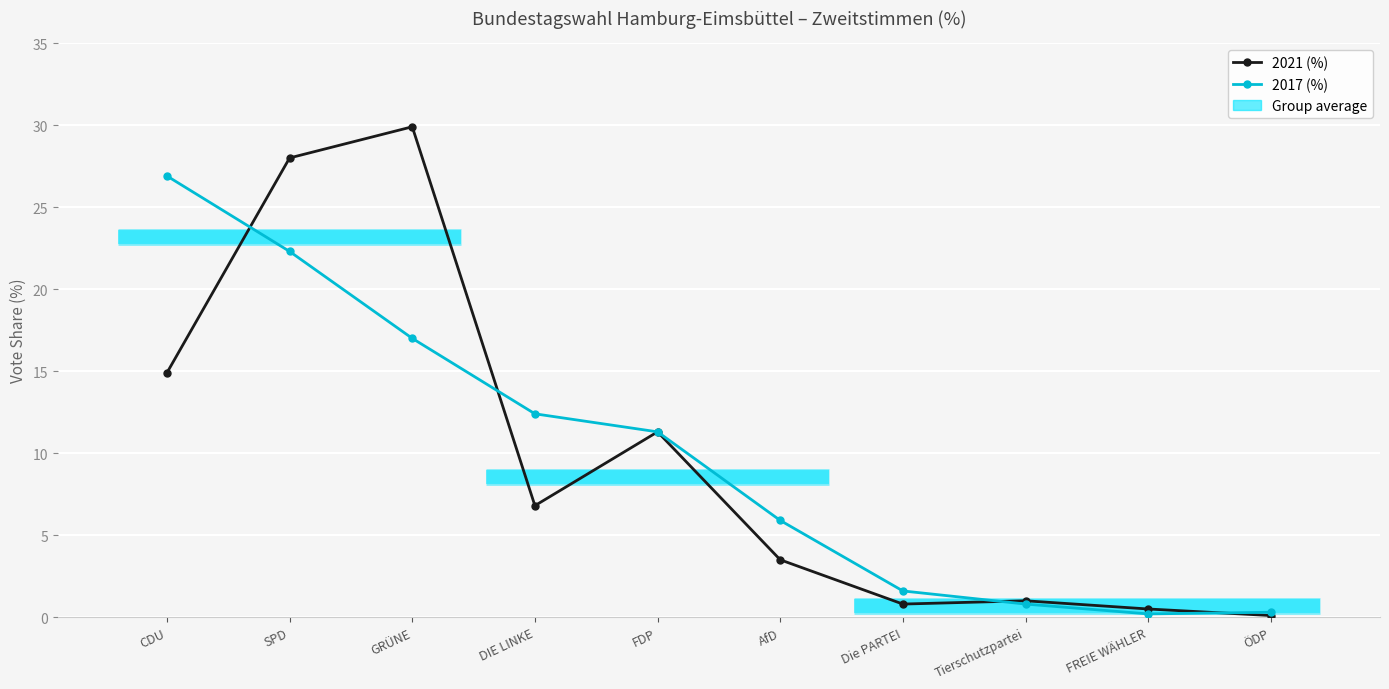

The value of 2021 (%) at Die PARTEI is 0.8. True or false?

True